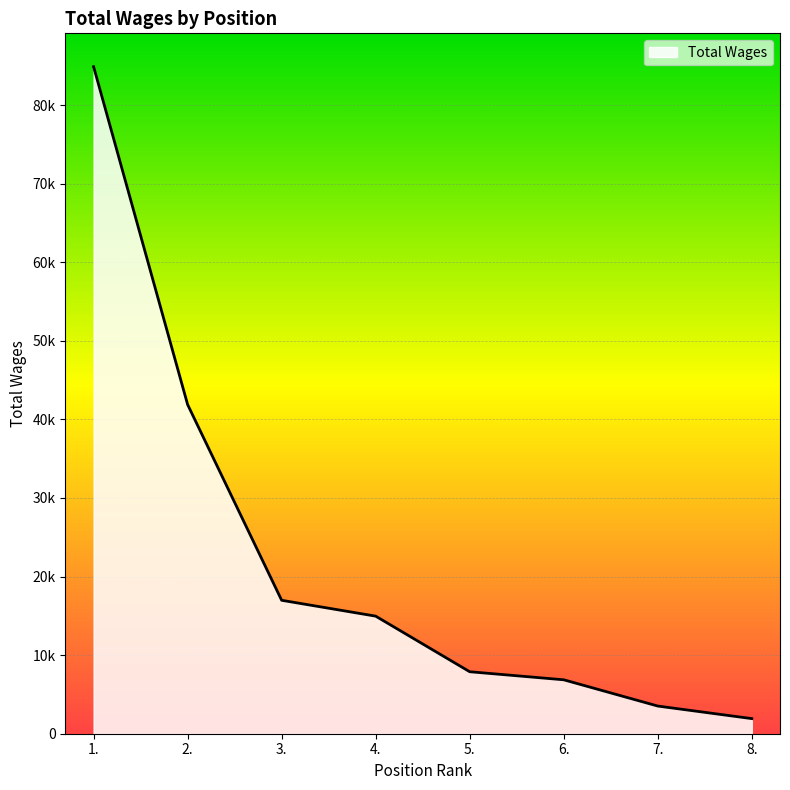

Does the chart display data point markers on the line(s)?

No